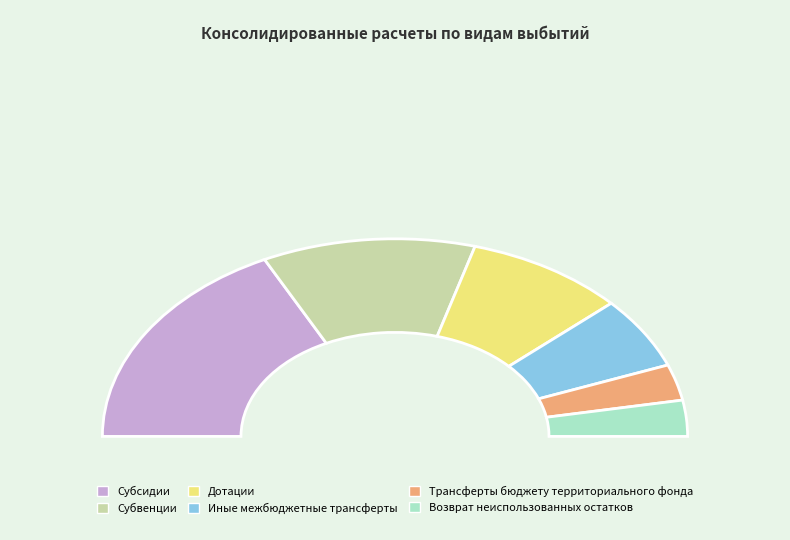

To the nearest percent, what is the average slice percentage?

17%